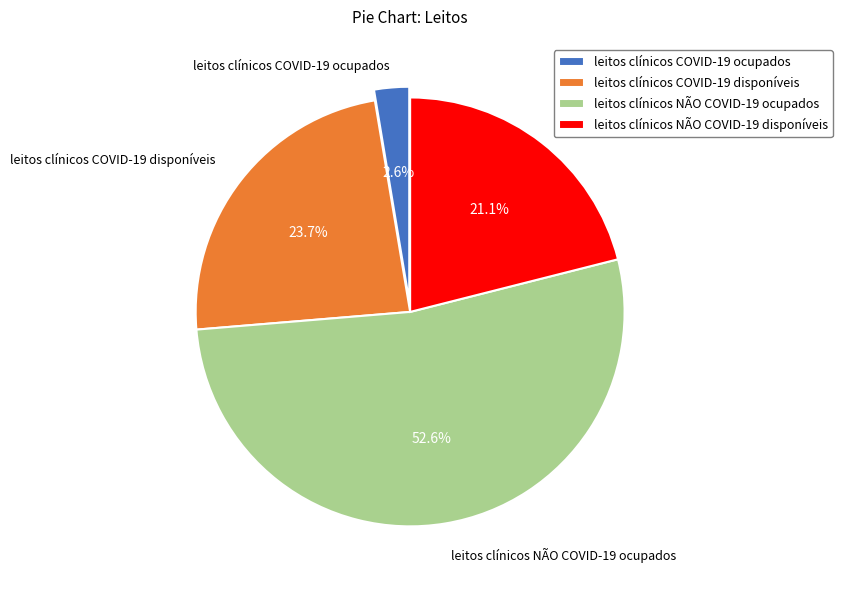

Combined, what portion of the pie is leitos clínicos NÃO COVID-19 disponíveis and leitos clínicos NÃO COVID-19 ocupados?

73.7%